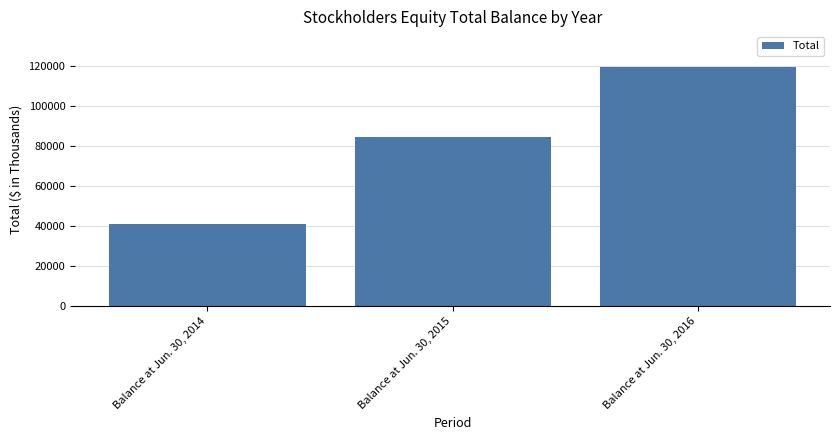

Which has a higher value, Balance at Jun. 30, 2015 or Balance at Jun. 30, 2016?

Balance at Jun. 30, 2016